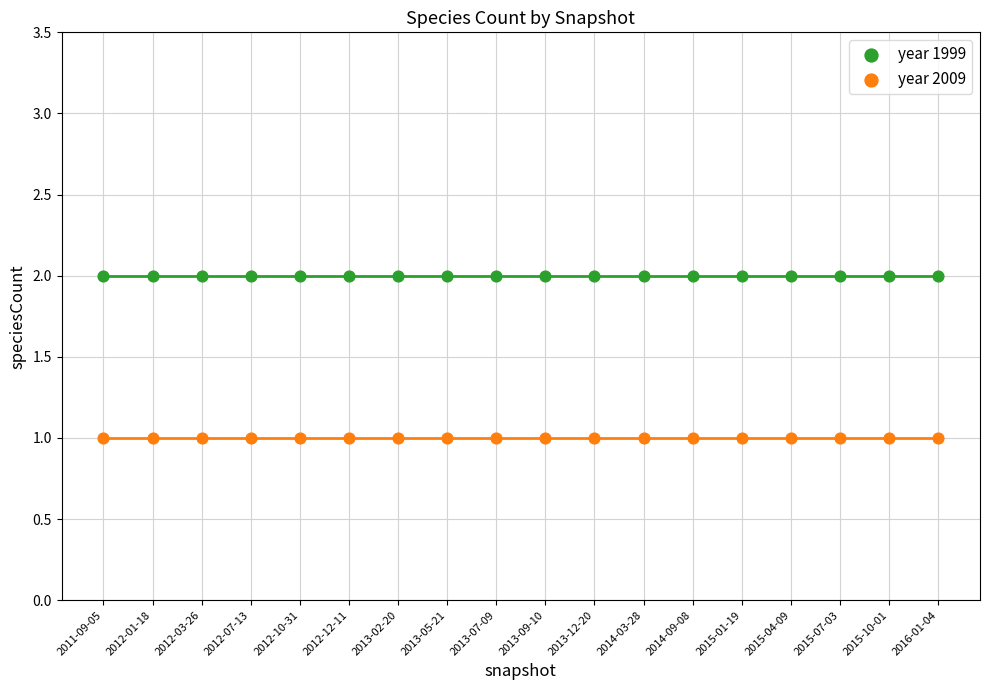

Which series reaches the minimum Y coordinate?

year 2009